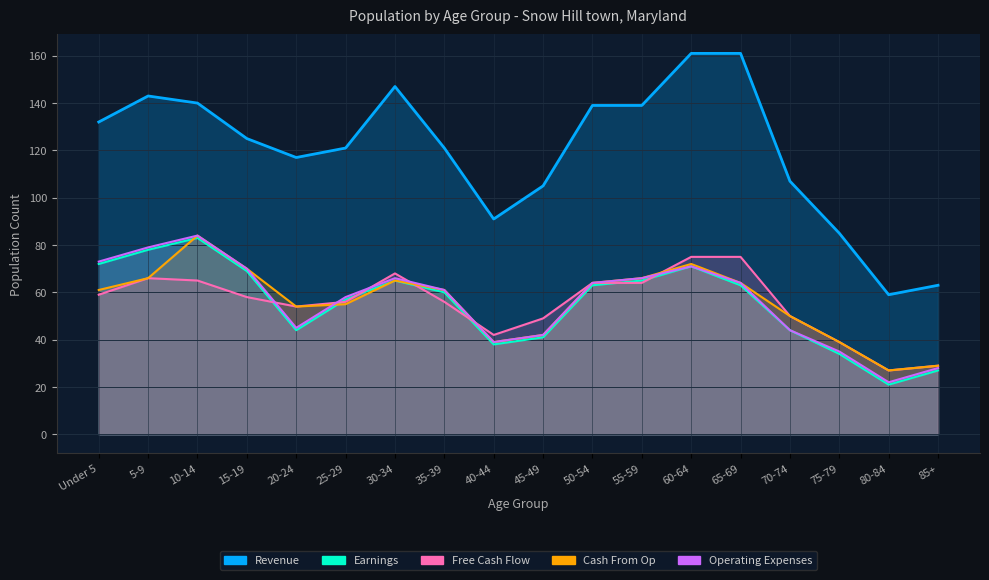

Which series has the largest range (max minus min)?

Revenue